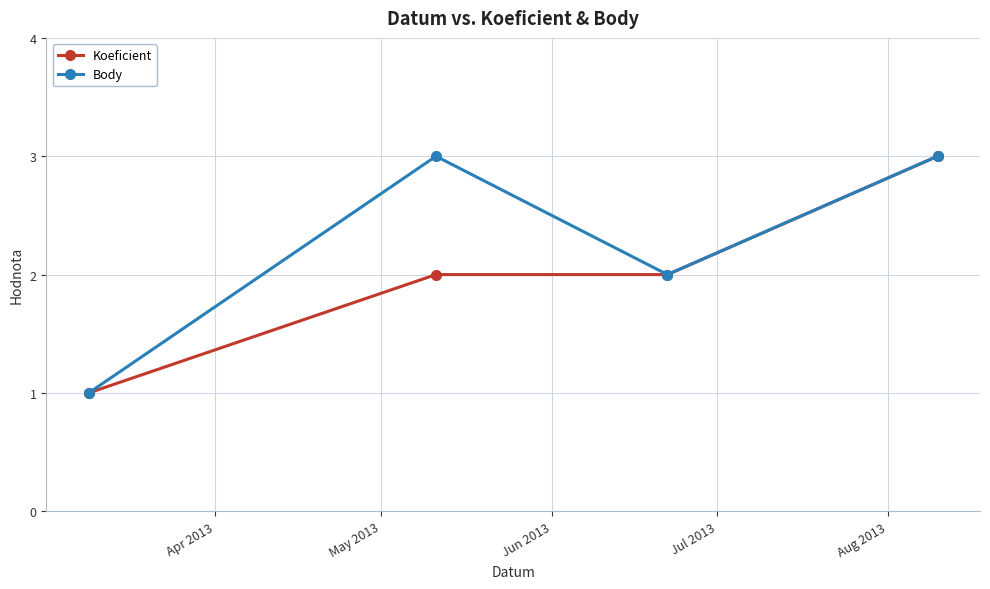

Which series has the largest total across all categories?

Body